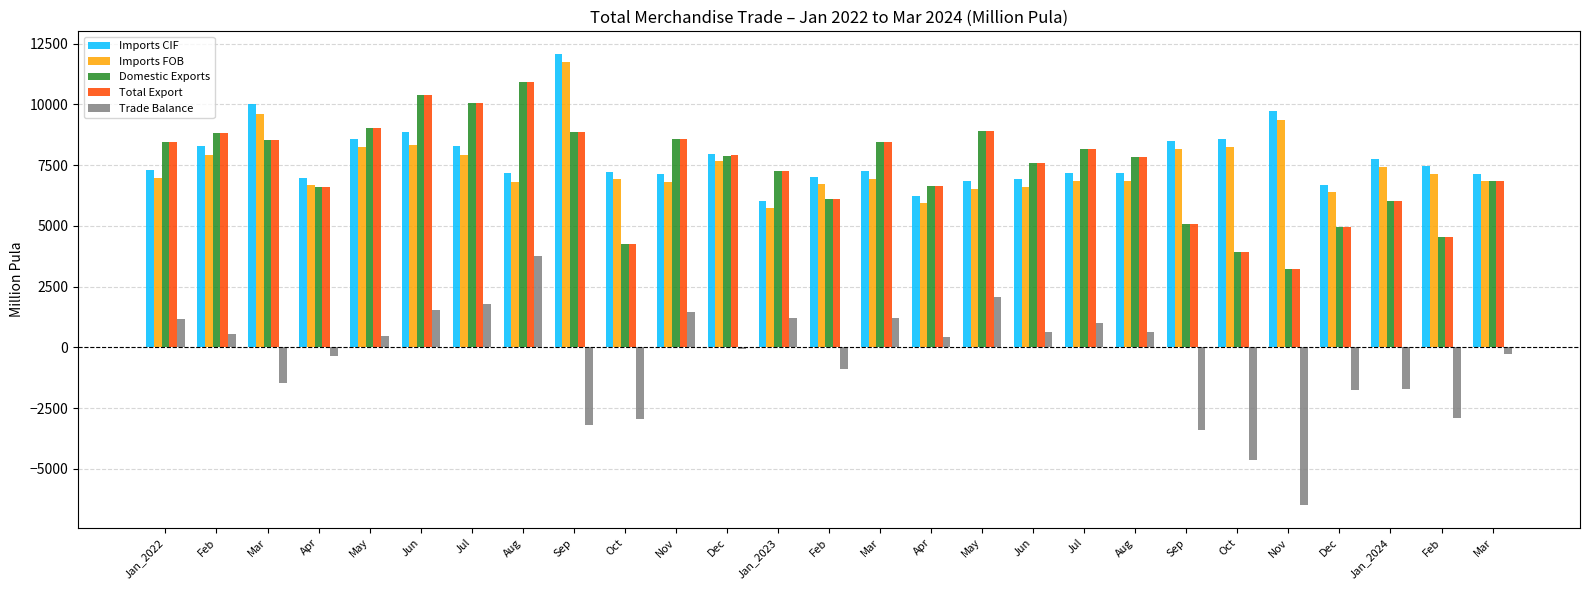

At Jun, list the series in order from largest to smallest.

Total Export, Domestic Exports, Imports CIF, Imports FOB, Trade Balance